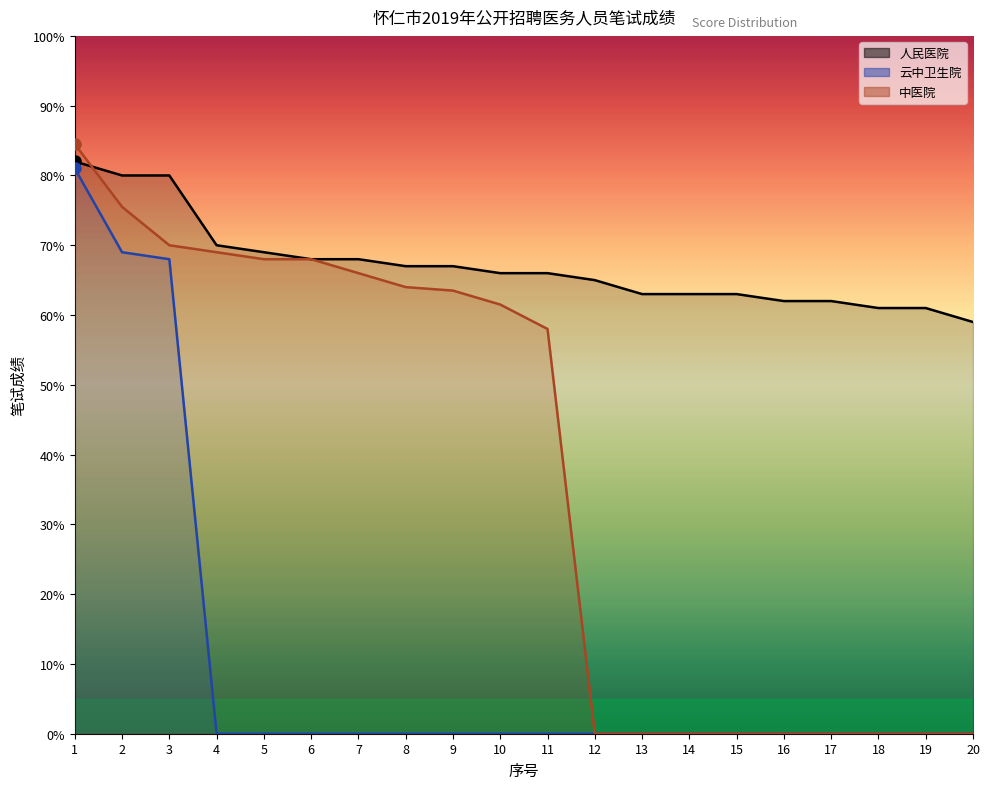

At which label does 人民医院 first exceed 66?

1